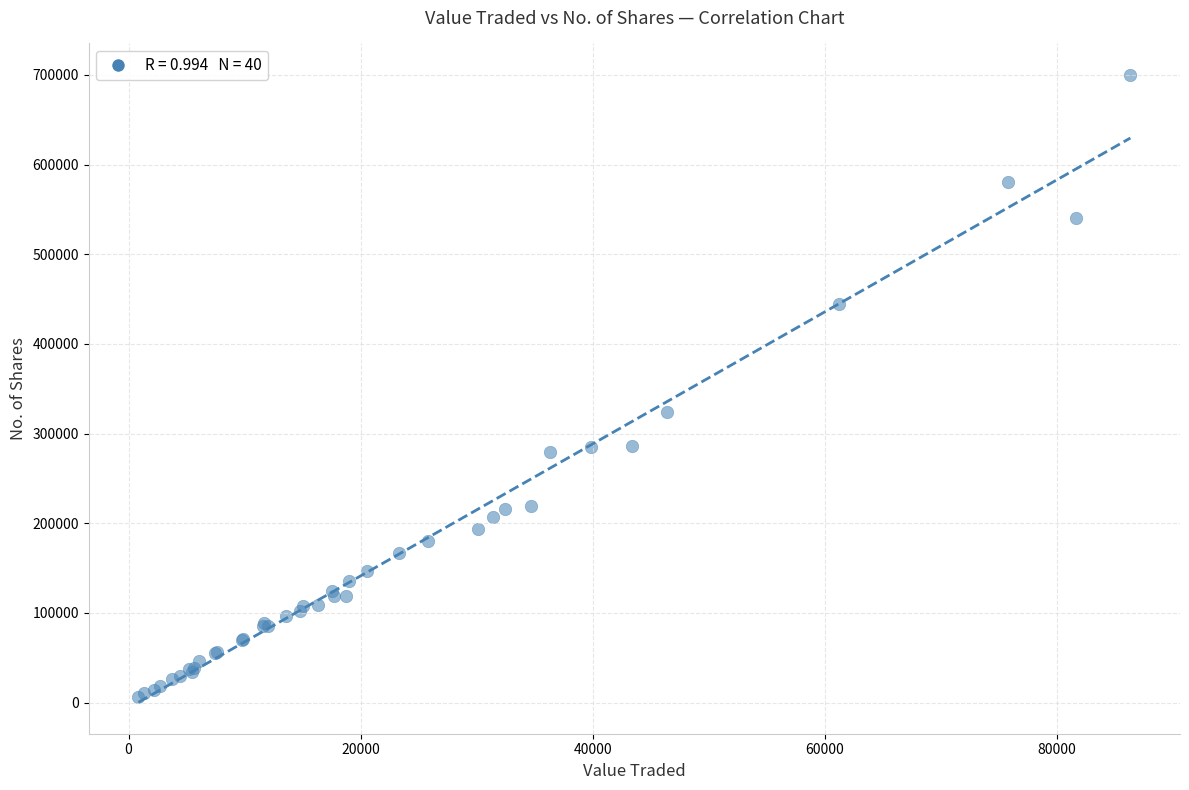

What Y value in the scatter plot is closest to 352979?

324426